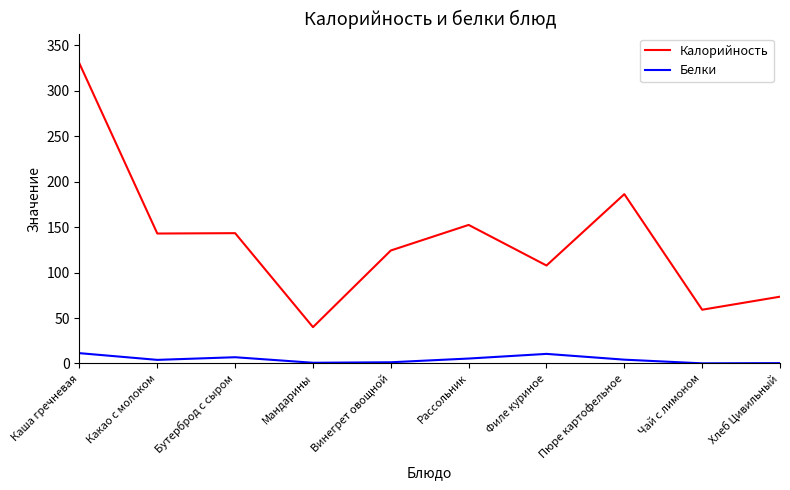

What is the maximum value shown in the chart?

330.0